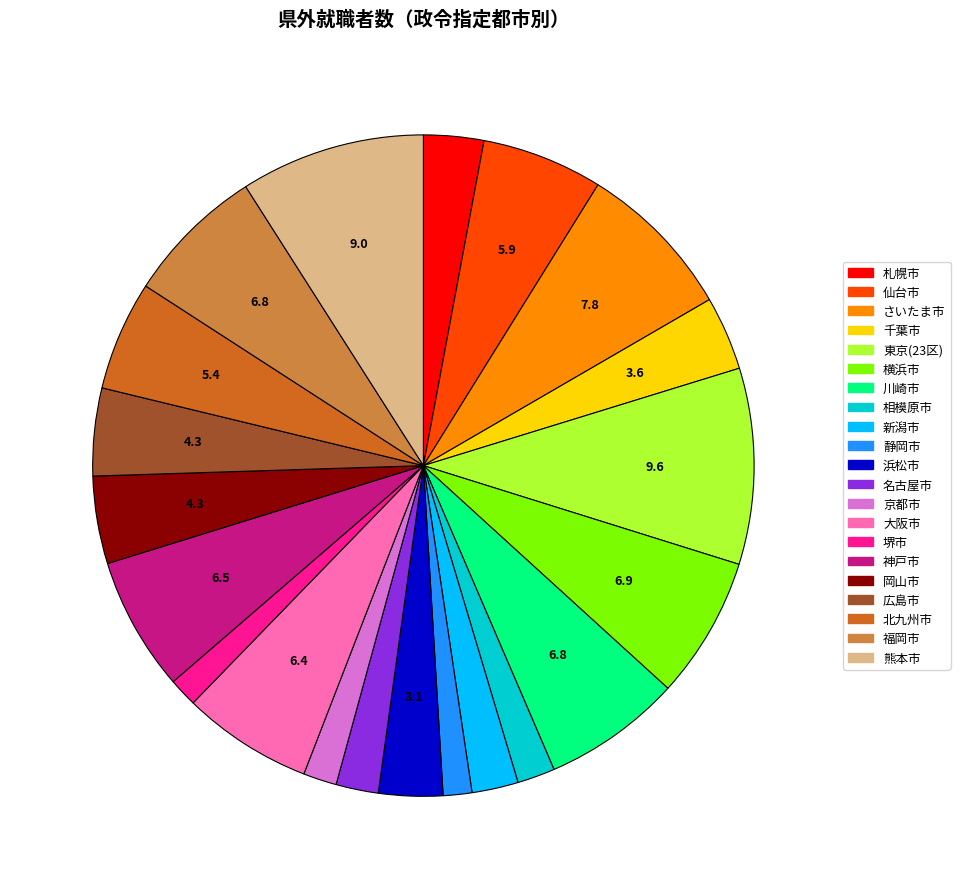

Is 川崎市 the majority of the pie?

No